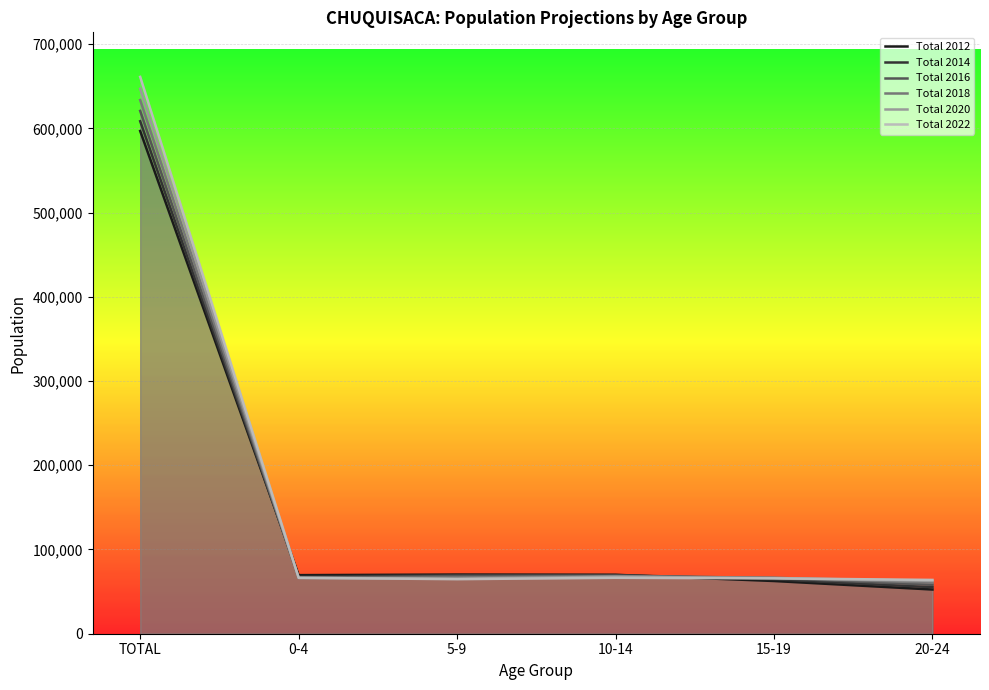

Rank the series at 5-9 from highest to lowest value.

Total 2012, Total 2014, Total 2016, Total 2018, Total 2020, Total 2022